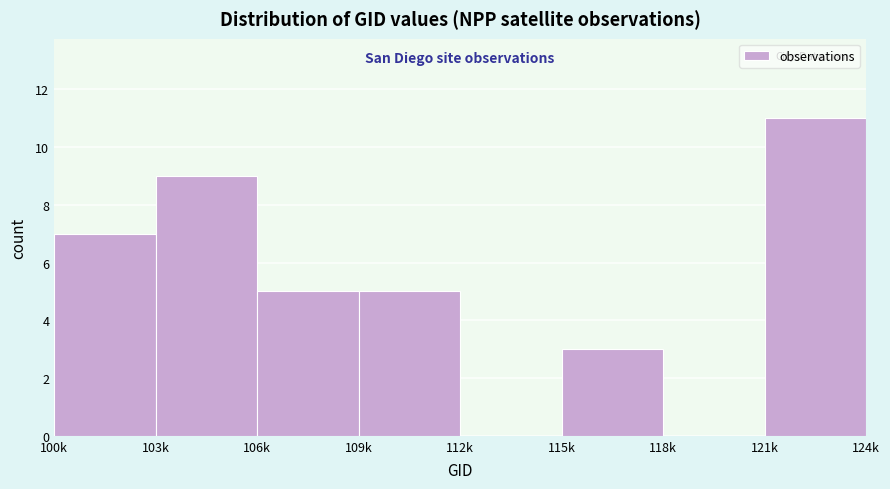

Reading right to left, what are all the values shown in this chart?

121k=11	118k=0	115k=3	112k=0	109k=5	106k=5	103k=9	100k=7